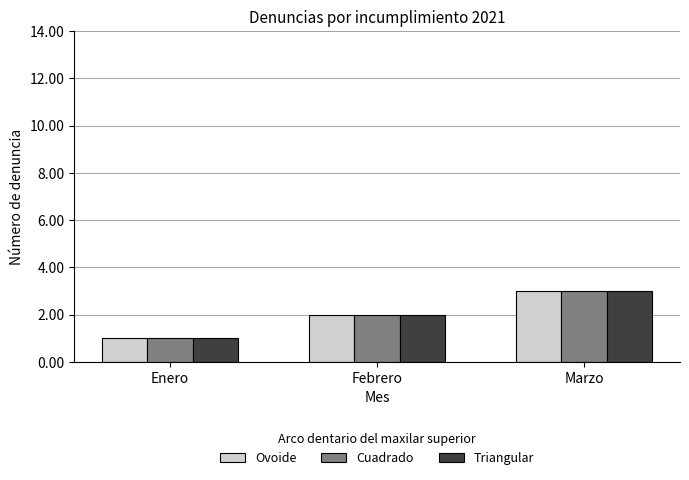

What is the minimum value for Triangular?

1